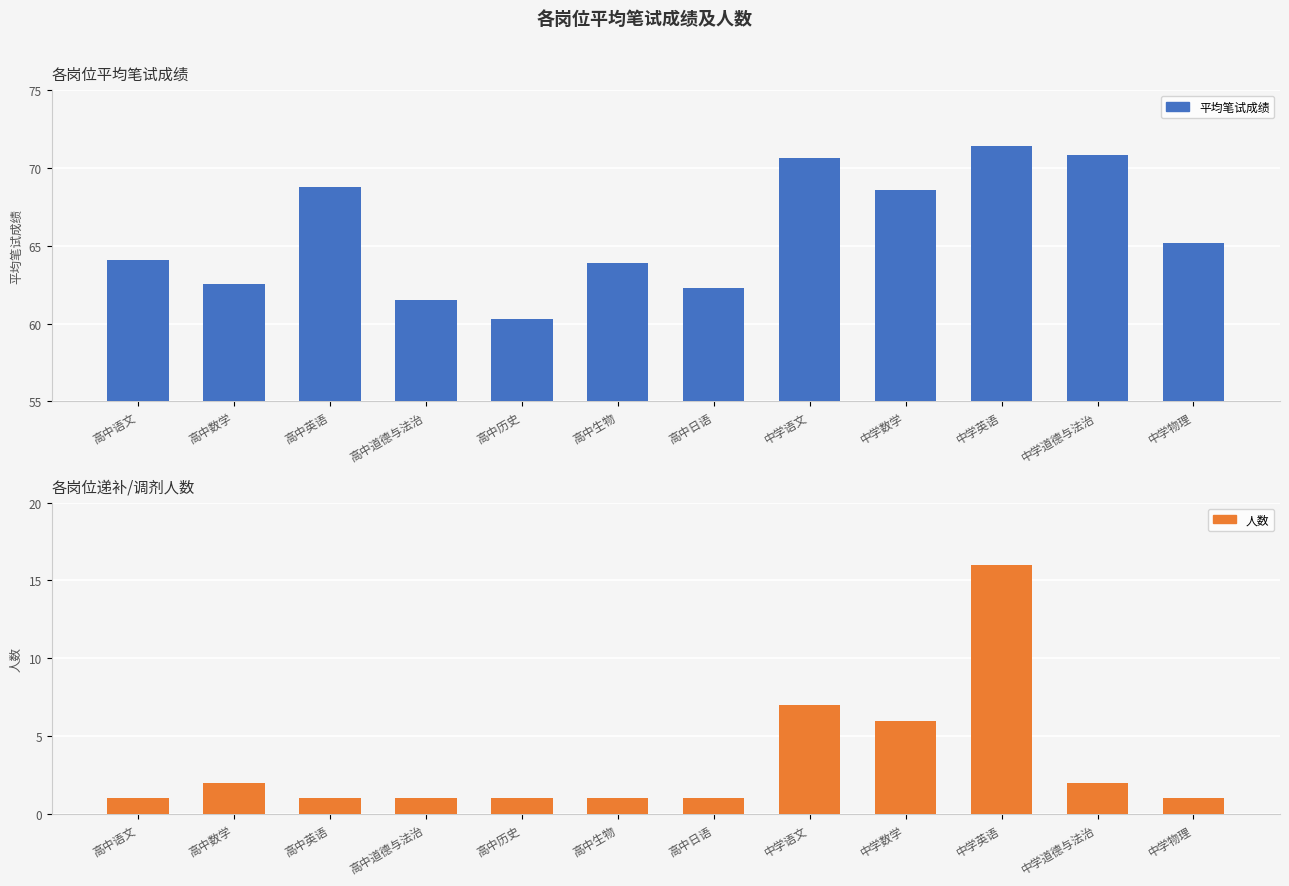

Reading left to right, transcribe all the data shown in this chart.

平均笔试成绩: 64.1	62.5	68.8	61.5	60.3	63.9	62.3	70.6	68.5	71.4	70.8	65.2
人数: 1.0	2.0	1.0	1.0	1.0	1.0	1.0	7.0	6.0	16.0	2.0	1.0